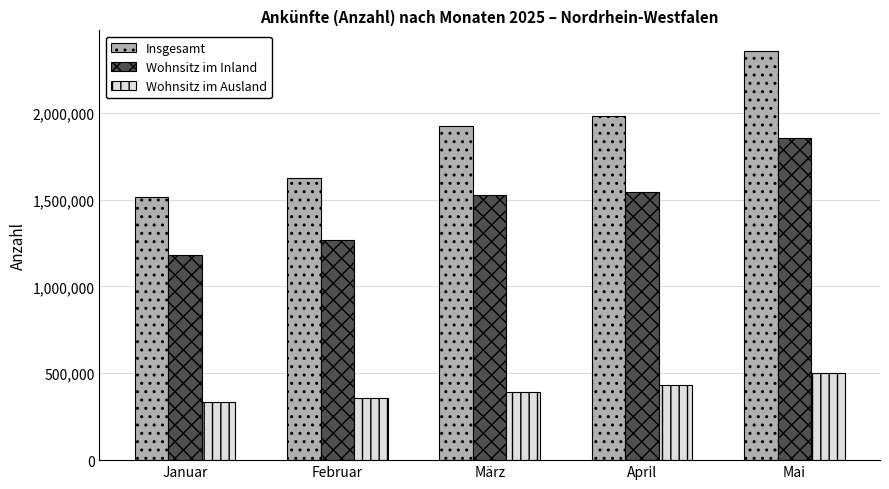

Reading left to right, extract all data points from this chart.

Insgesamt: 1516743	1624117	1922445	1980573	2356236
Wohnsitz im Inland: 1180440	1265786	1527620	1545950	1853073
Wohnsitz im Ausland: 336303	358331	394825	434623	503163